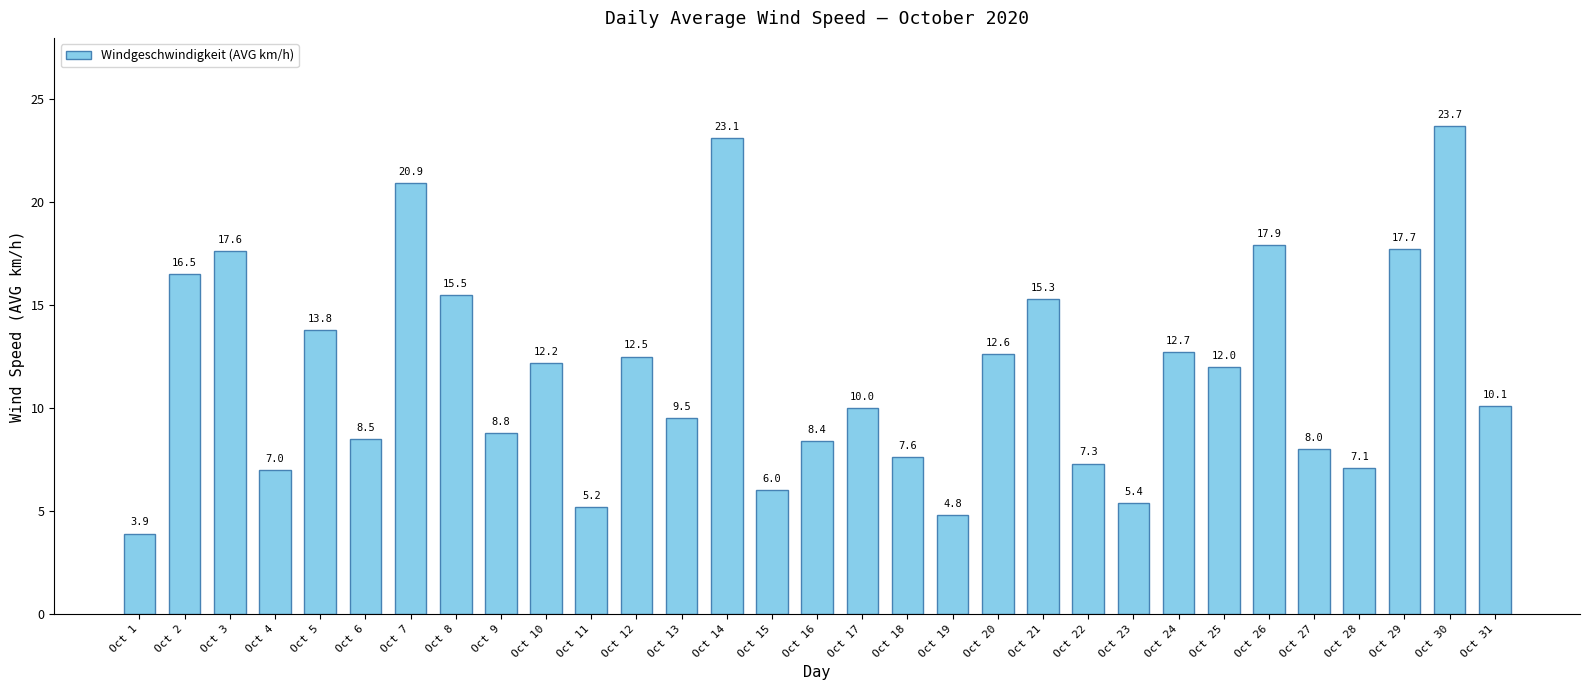

Where is the data nearest to the value 13?

Oct 24